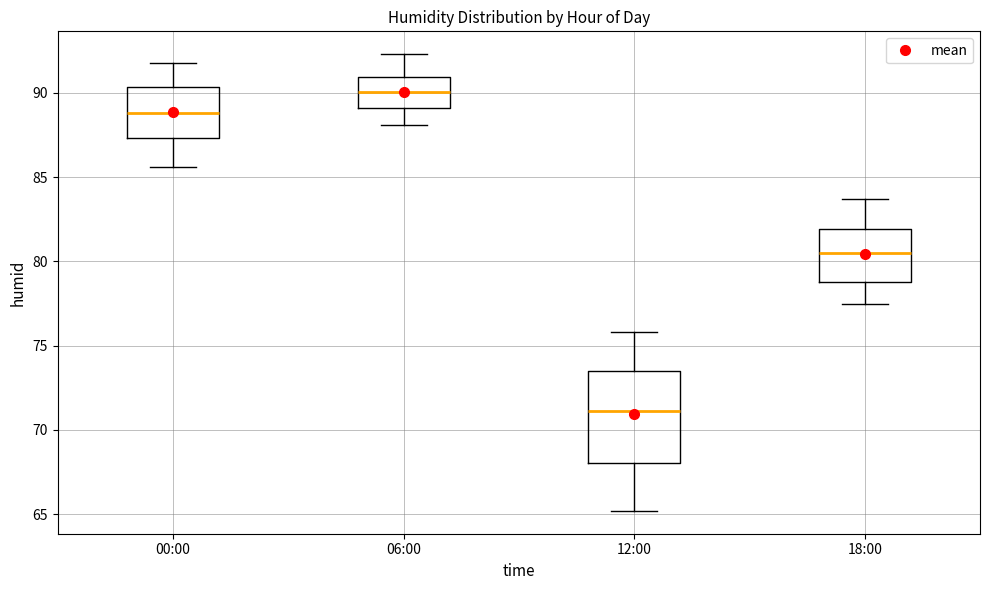

Reading left to right, read every box against the y-axis: the position of its median line, the range the box covers, and the ends of its whiskers. The values are not printed on the chart, so give them approximately, as read against the axis.

00:00: median 89.0, box 87.5 to 90.5, whiskers 85.5 to 92.0
06:00: median 90.0, box 89.0 to 91.0, whiskers 88.0 to 92.5
12:00: median 71.0, box 68.0 to 73.5, whiskers 65.0 to 76.0
18:00: median 80.5, box 79.0 to 82.0, whiskers 77.5 to 83.5